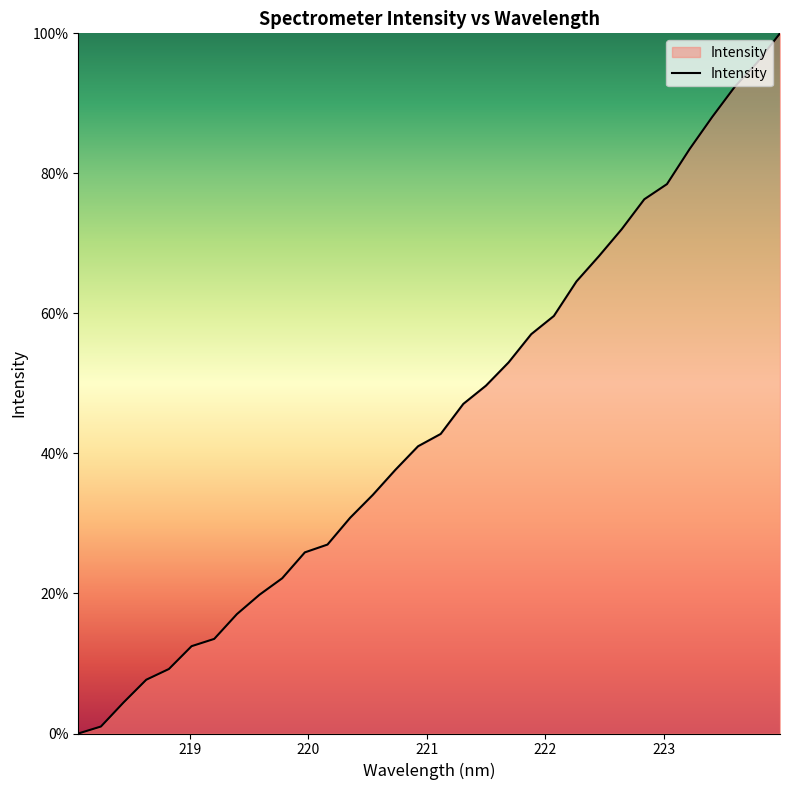

What is the maximum value shown in the chart?

100.0